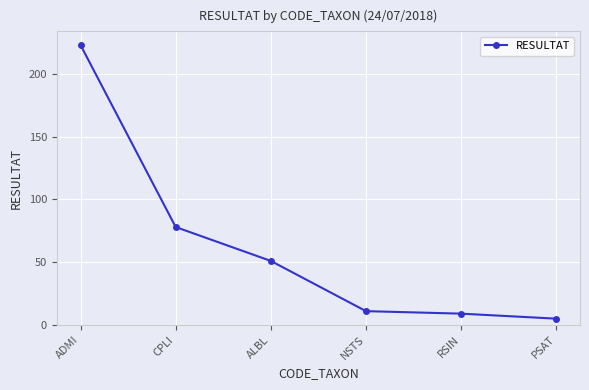

Is this an area chart (filled region under the line)?

No